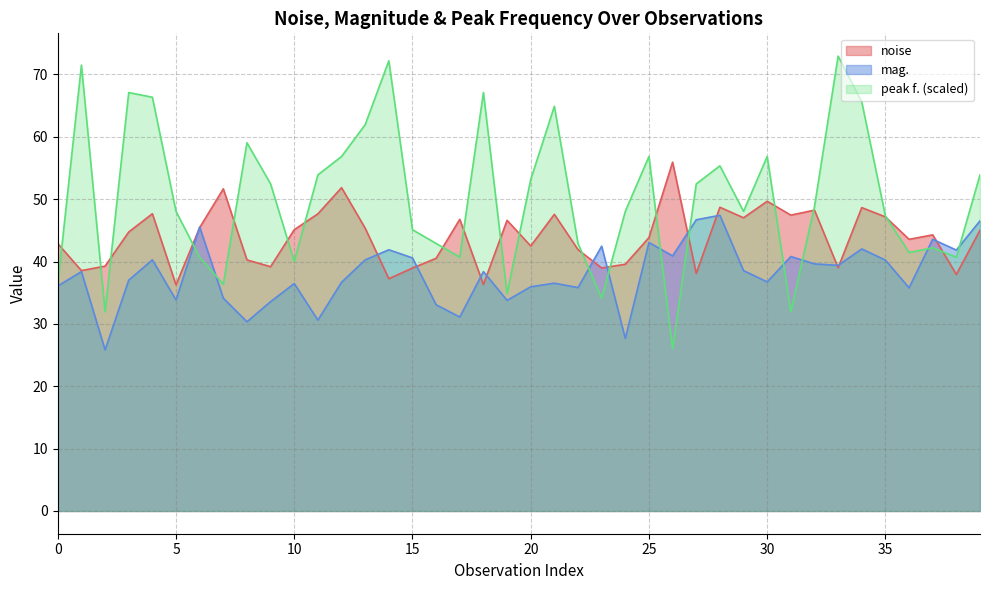

What is the average value of the mag. series?

38.0